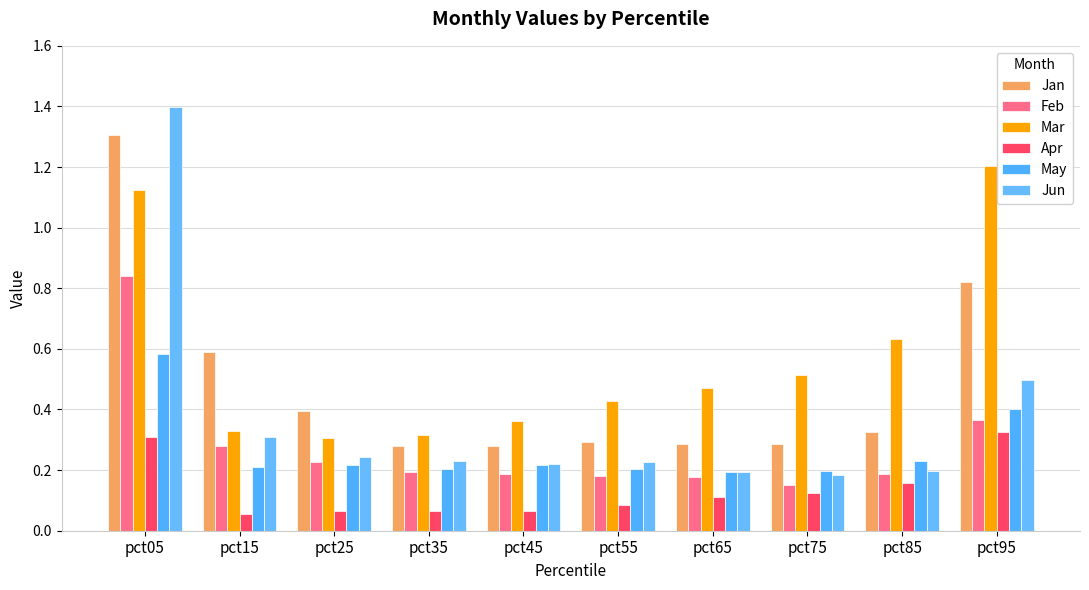

What is the sum of the May values at pct95 and pct45?

0.6